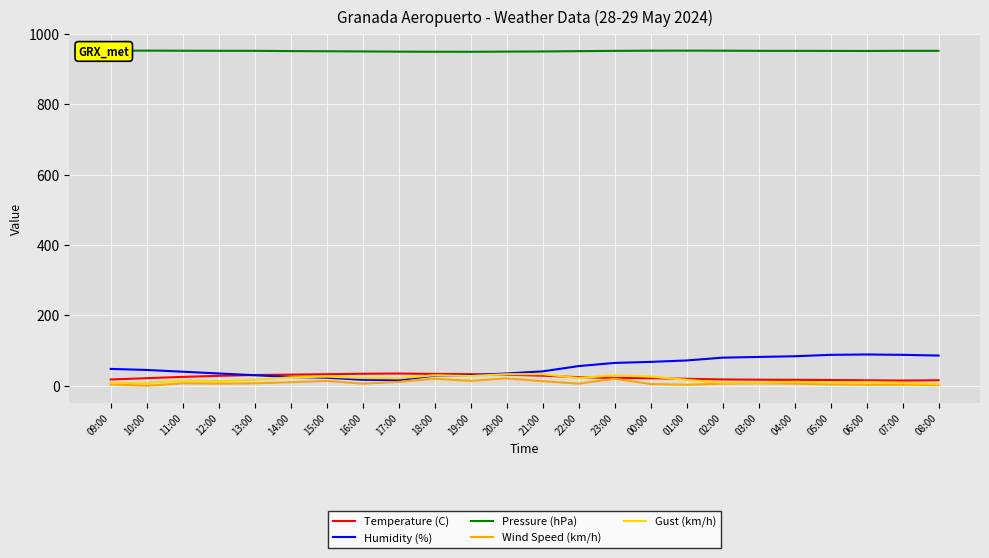

True or false: Pressure (hPa) and Wind Speed (km/h) intersect in this chart.

False